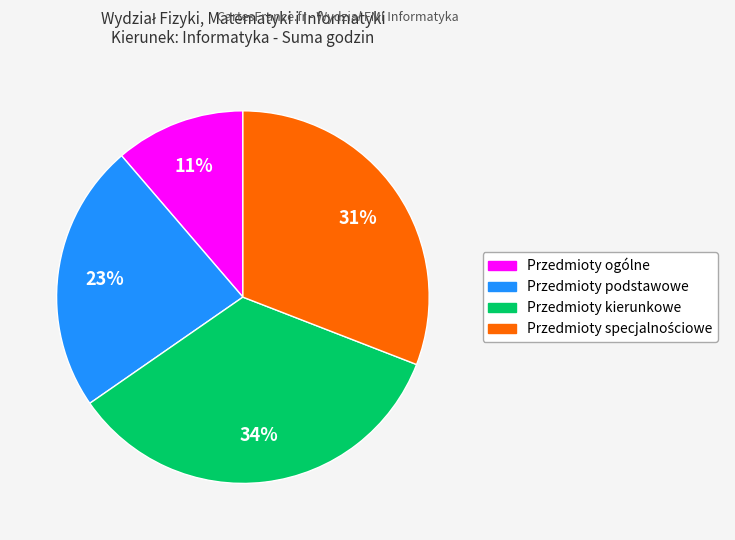

The Przedmioty podstawowe slice represents 10% of the pie. True or false?

False